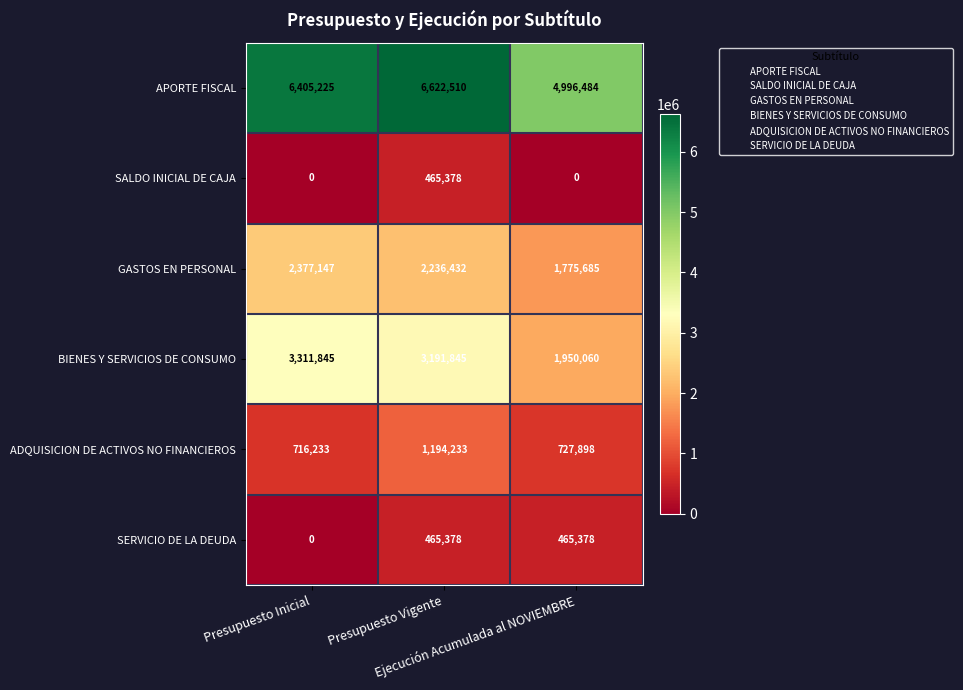

At how many categories does at least one series exceed 1993814?

3